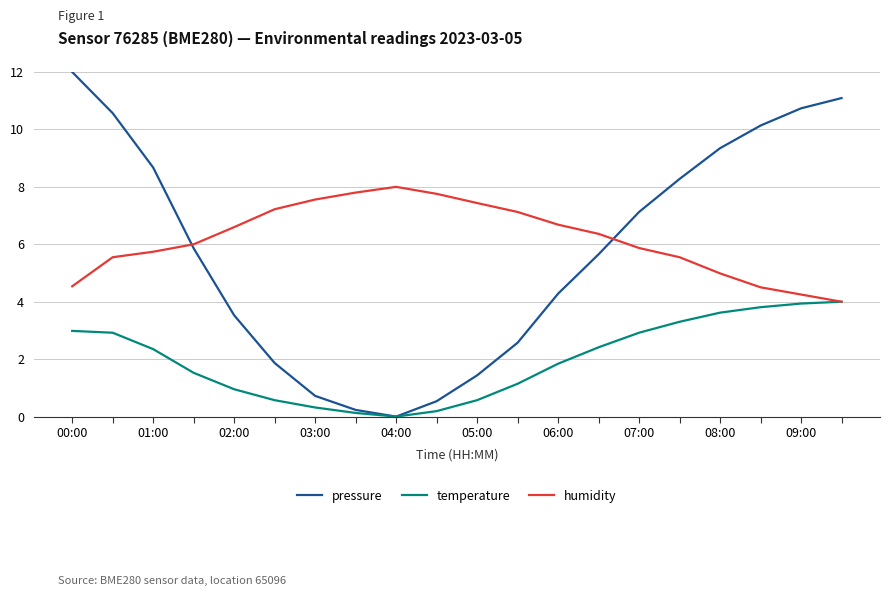

Which series has the widest spread of values?

pressure